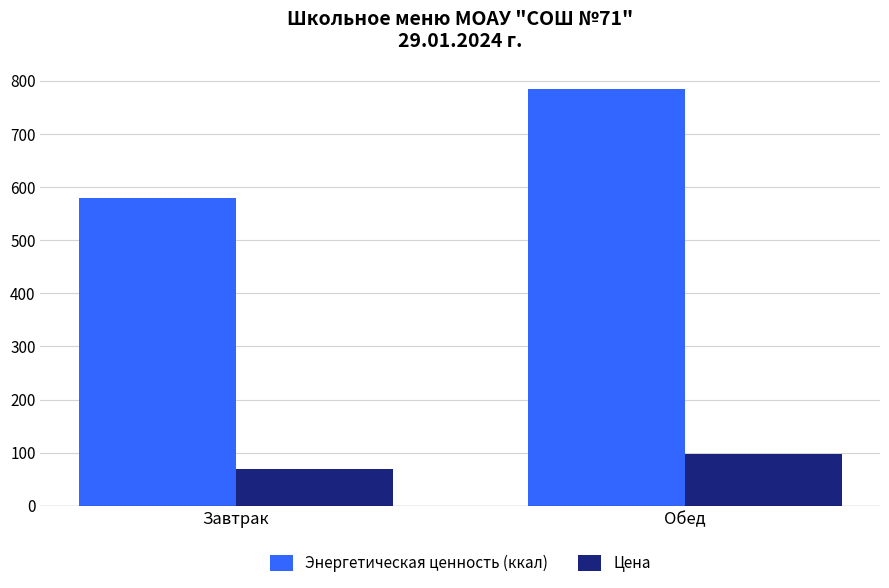

What is the maximum value shown in the chart?

785.3